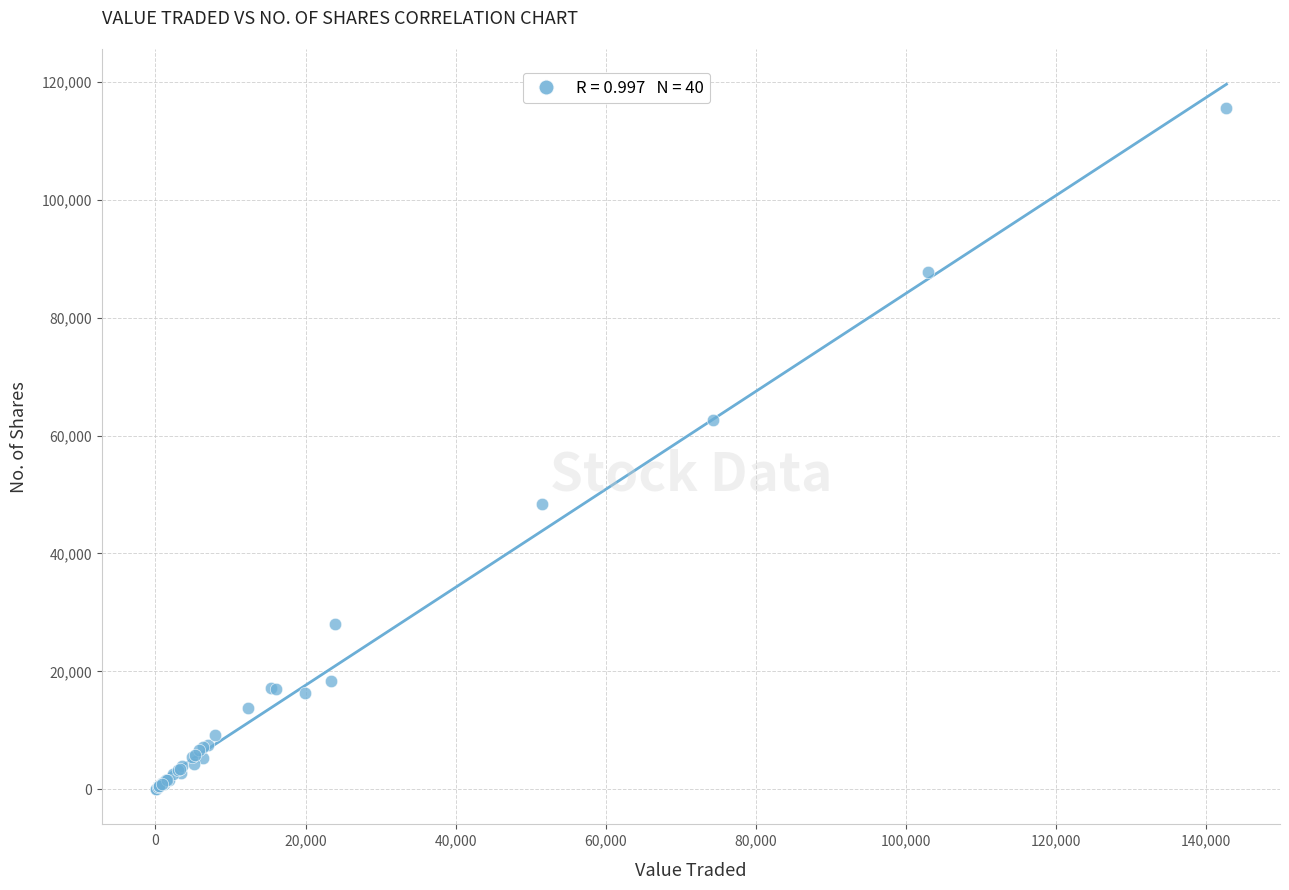

What Y value in the scatter plot is closest to 57829?

62591